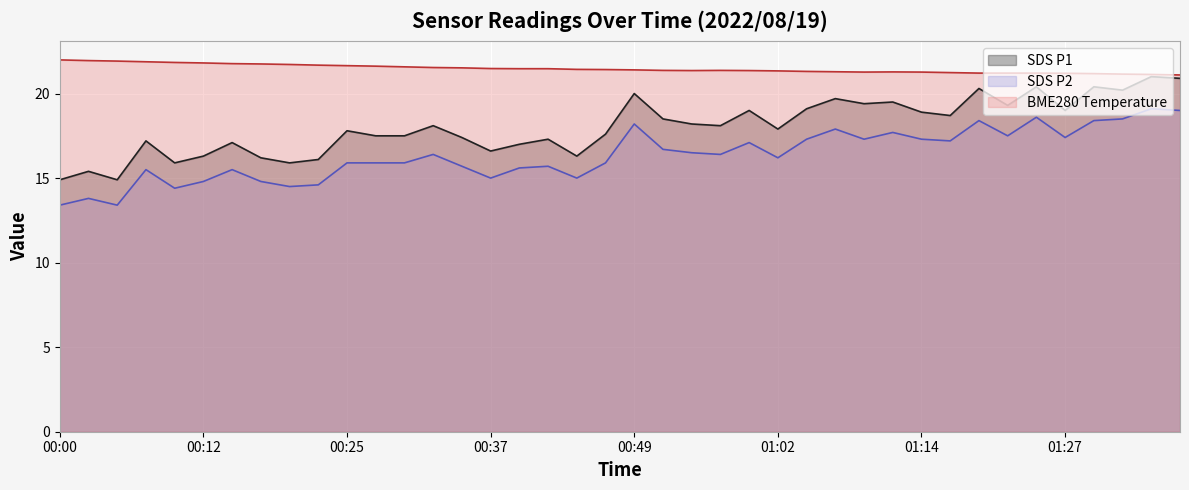

What position from the left is 2022/08/19 00:20:21?

9